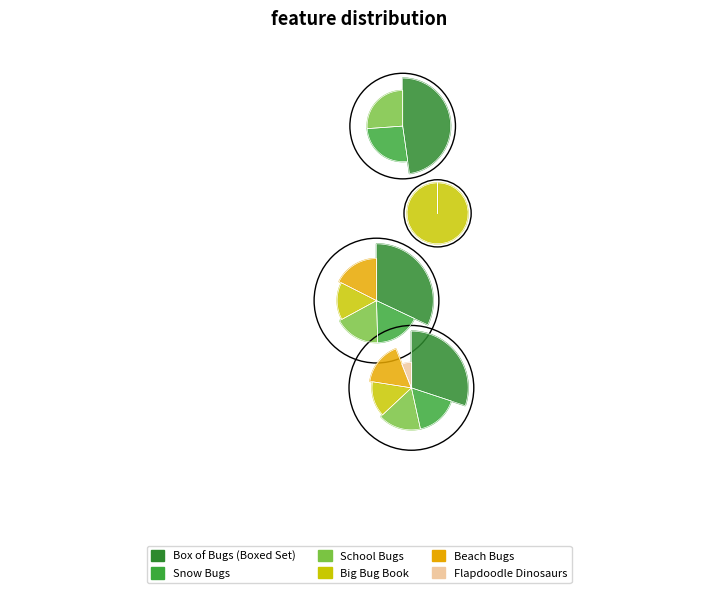

How many slices are in this pie chart?

6